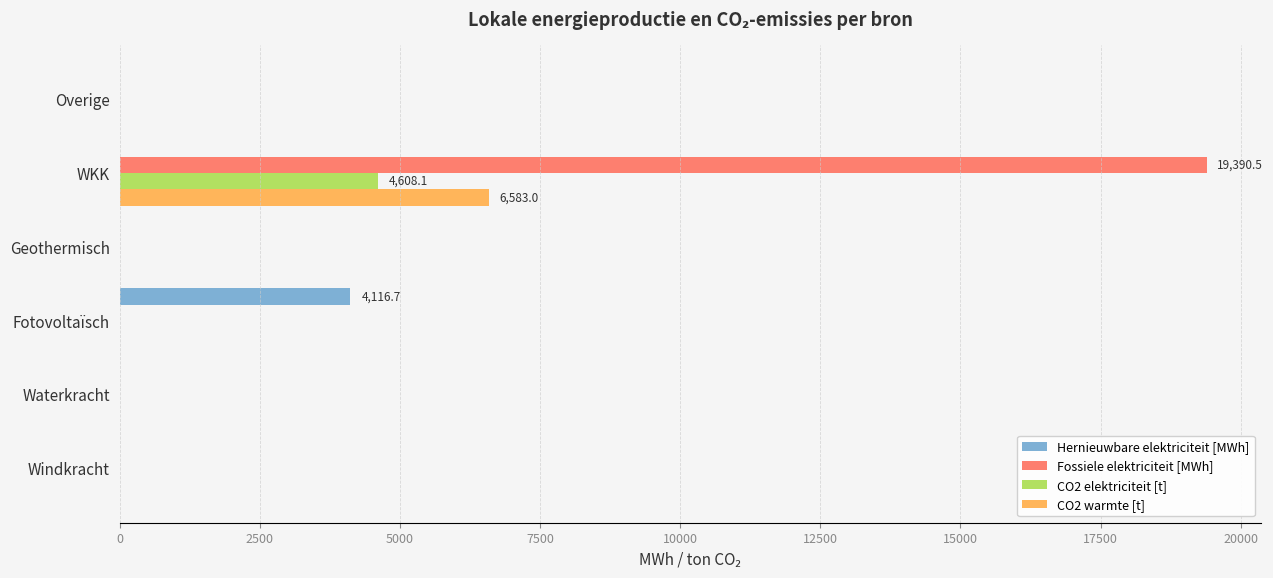

What is the sum of all CO2 elektriciteit [t] values?

4608.1